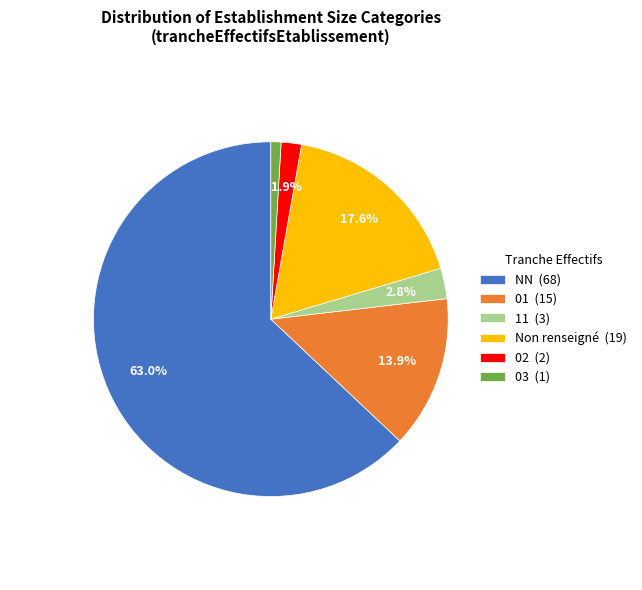

What portion of the pie excludes Non renseigné (19)?

82.4%